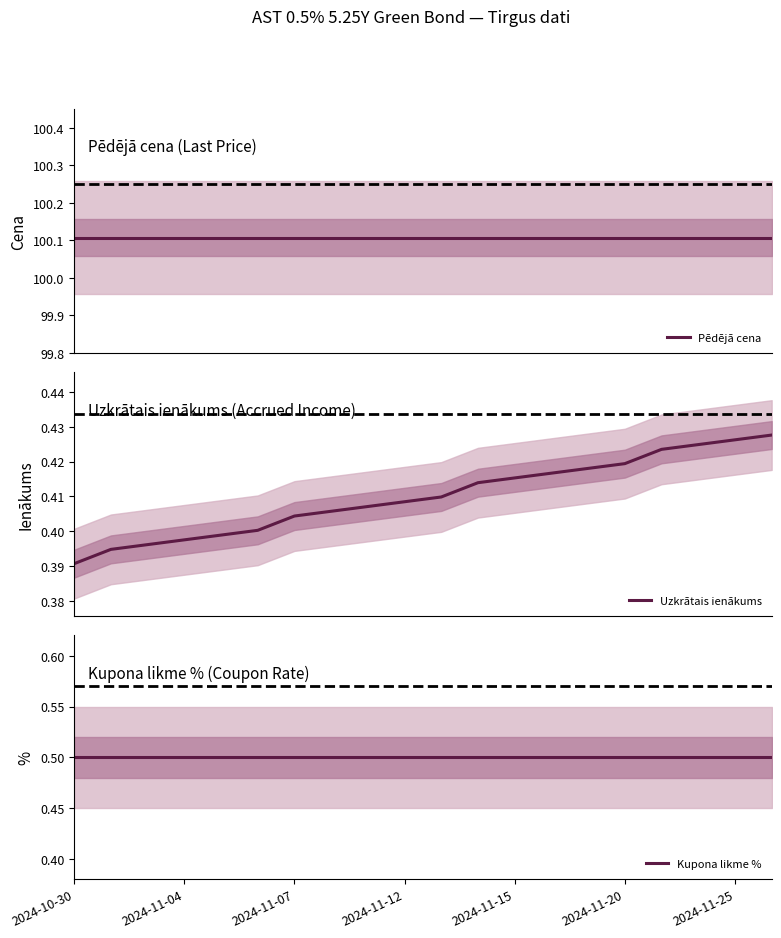

Between 2024-11-20 and 2024-11-25, which series saw the biggest shift?

Uzkrātais ienākums